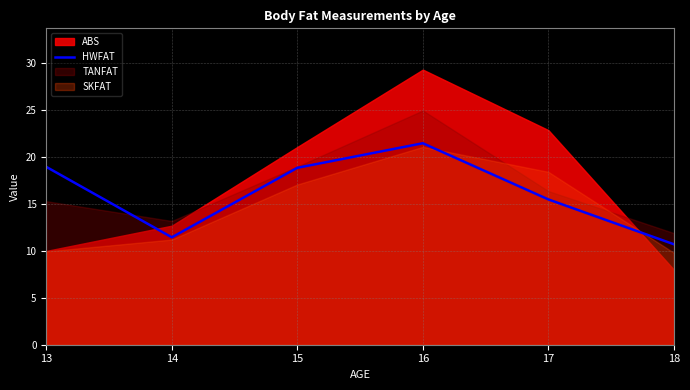

True or false: there are more than 1 points higher than both neighbors.

False